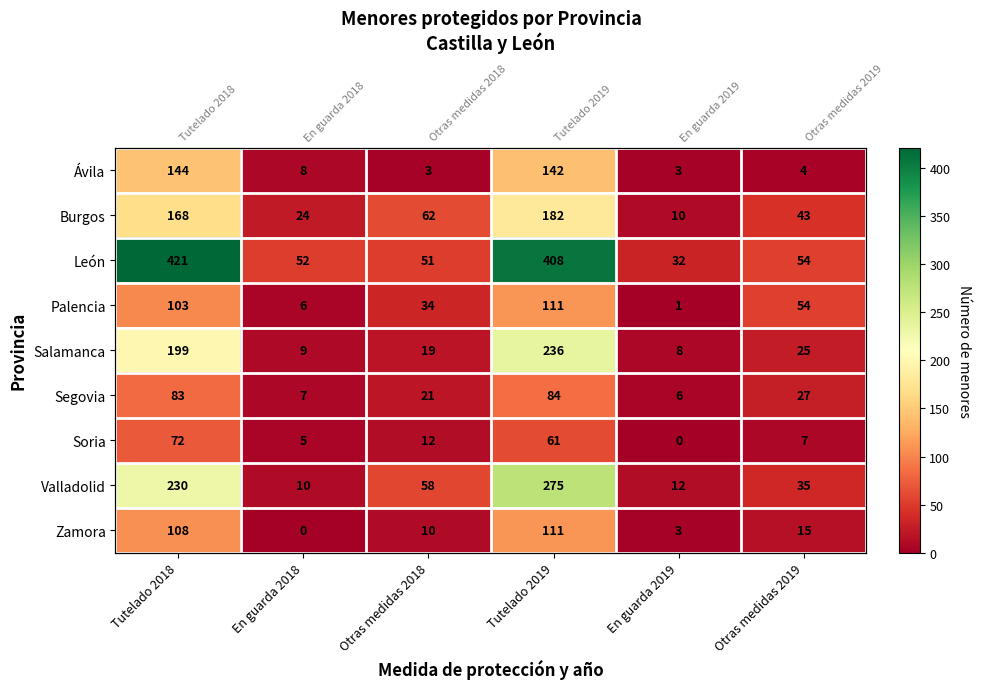

The Palencia series shows 6 at En guarda 2018. True or false?

True